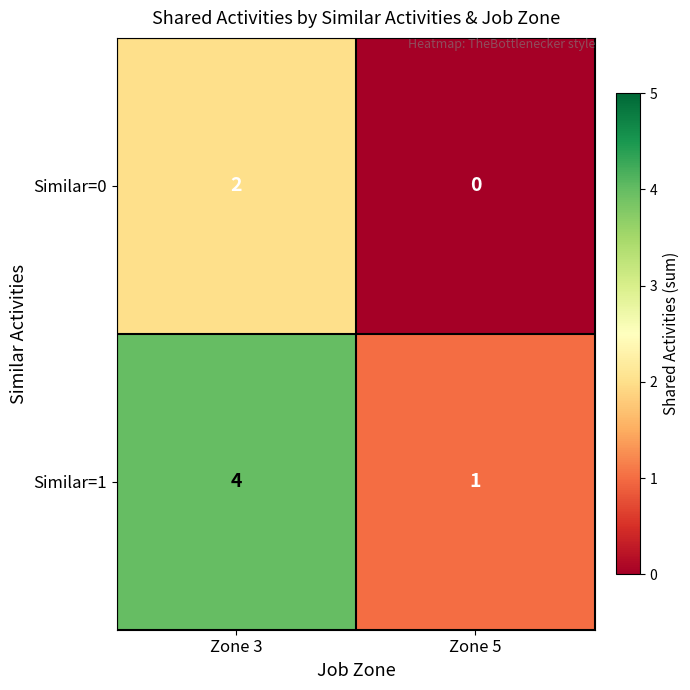

Which series has the largest range (max minus min)?

Similar=1